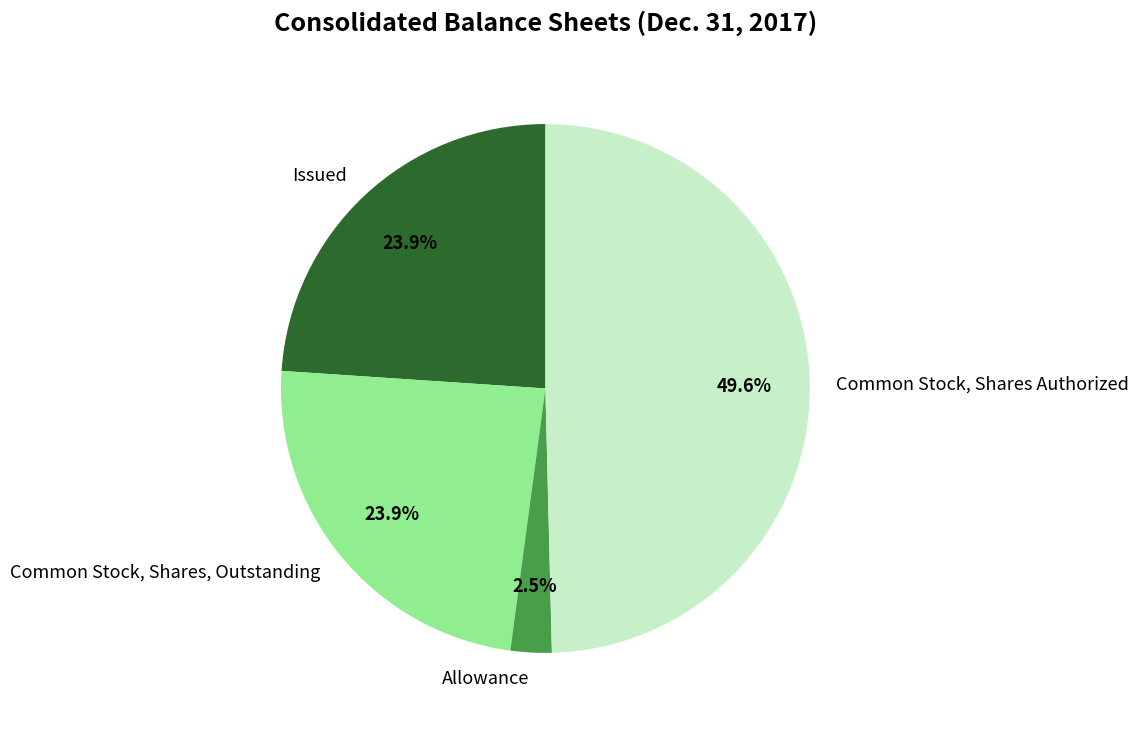

The Allowance slice represents 17% of the pie. True or false?

False